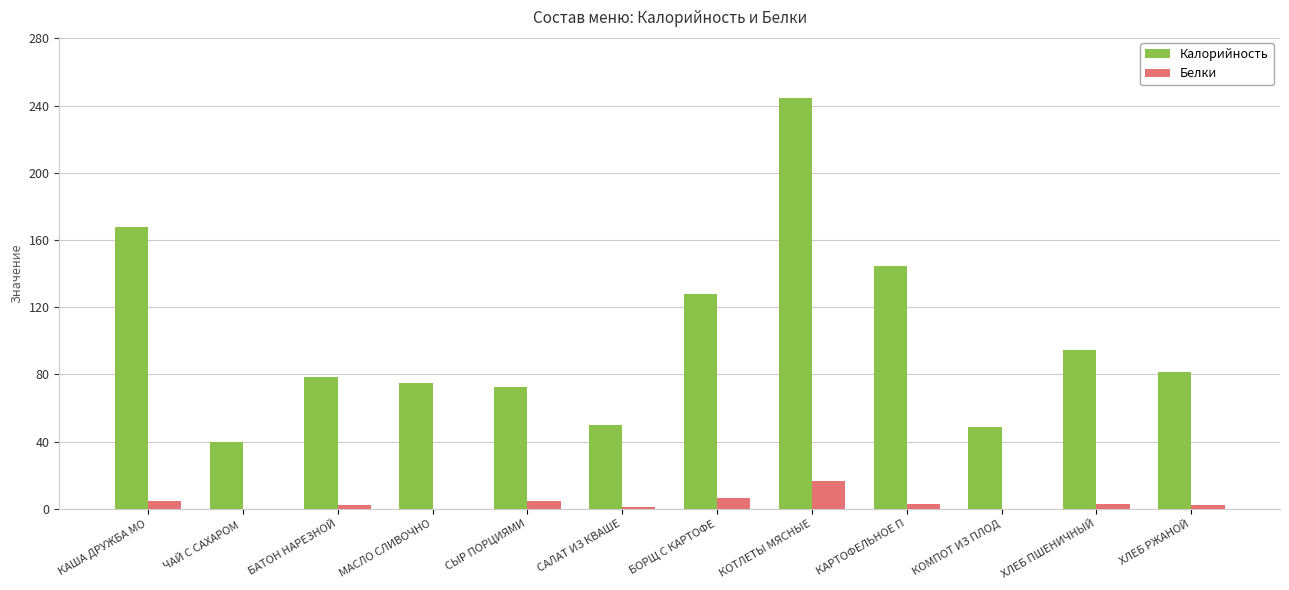

At which label does Белки first exceed 2?

КАША ДРУЖБА МО